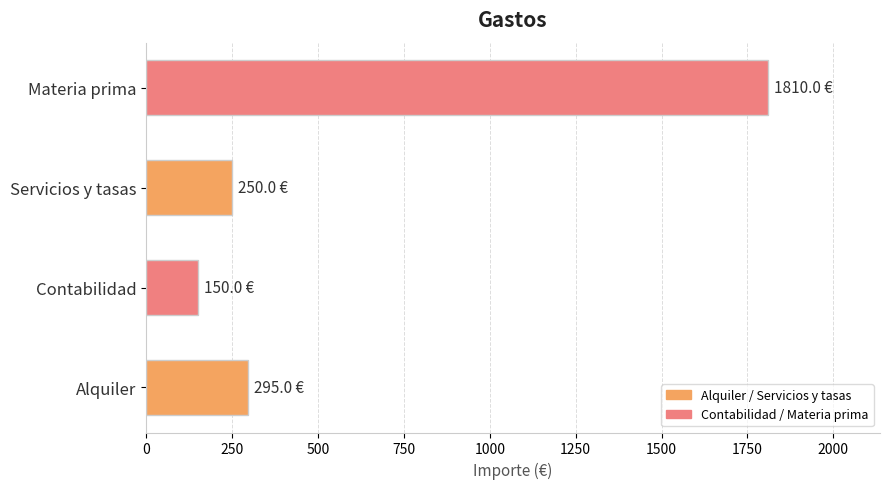

What is the maximum value shown in the chart?

1810